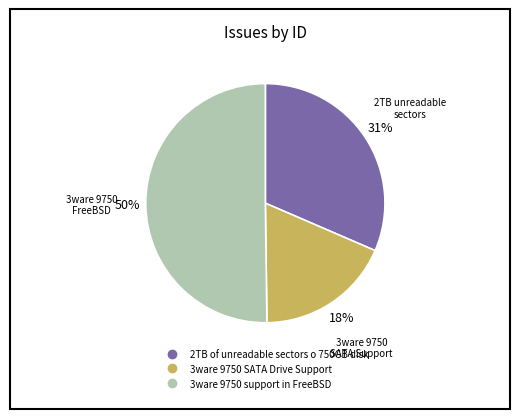

Rank the categories by value from lowest to highest.

3ware 9750 SATA Drive Support, 2TB of unreadable sectors o 750GB disk, 3ware 9750 support in FreeBSD